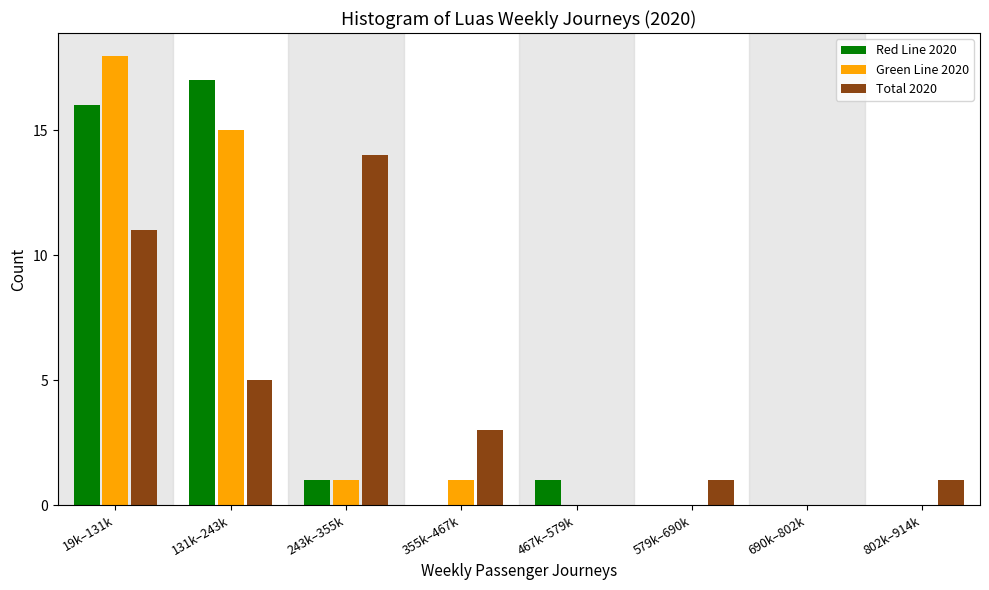

Reading right to left, list all the values displayed in this chart.

Red Line 2020: 802k–914k=0	690k–802k=0	579k–690k=0	467k–579k=1	355k–467k=0	243k–355k=1	131k–243k=17	19k–131k=16
Green Line 2020: 802k–914k=0	690k–802k=0	579k–690k=0	467k–579k=0	355k–467k=1	243k–355k=1	131k–243k=15	19k–131k=18
Total 2020: 802k–914k=1	690k–802k=0	579k–690k=1	467k–579k=0	355k–467k=3	243k–355k=14	131k–243k=5	19k–131k=11